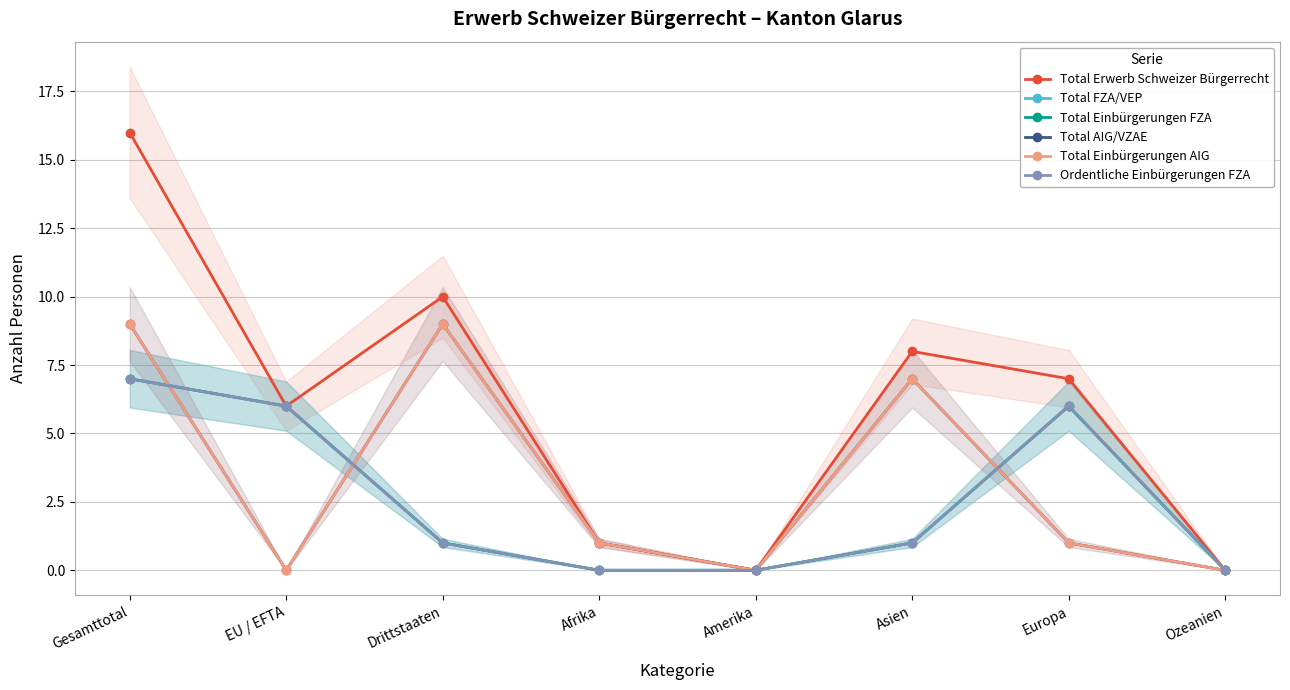

Reading right to left, what are all the values shown in this chart?

Total Erwerb Schweizer Bürgerrecht: Ozeanien=0	Europa=7	Asien=8	Amerika=0	Afrika=1	Drittstaaten=10	EU / EFTA=6	Gesamttotal=16
Total FZA/VEP: Ozeanien=0	Europa=6	Asien=1	Amerika=0	Afrika=0	Drittstaaten=1	EU / EFTA=6	Gesamttotal=7
Total Einbürgerungen FZA: Ozeanien=0	Europa=6	Asien=1	Amerika=0	Afrika=0	Drittstaaten=1	EU / EFTA=6	Gesamttotal=7
Total AIG/VZAE: Ozeanien=0	Europa=1	Asien=7	Amerika=0	Afrika=1	Drittstaaten=9	EU / EFTA=0	Gesamttotal=9
Total Einbürgerungen AIG: Ozeanien=0	Europa=1	Asien=7	Amerika=0	Afrika=1	Drittstaaten=9	EU / EFTA=0	Gesamttotal=9
Ordentliche Einbürgerungen FZA: Ozeanien=0	Europa=6	Asien=1	Amerika=0	Afrika=0	Drittstaaten=1	EU / EFTA=6	Gesamttotal=7